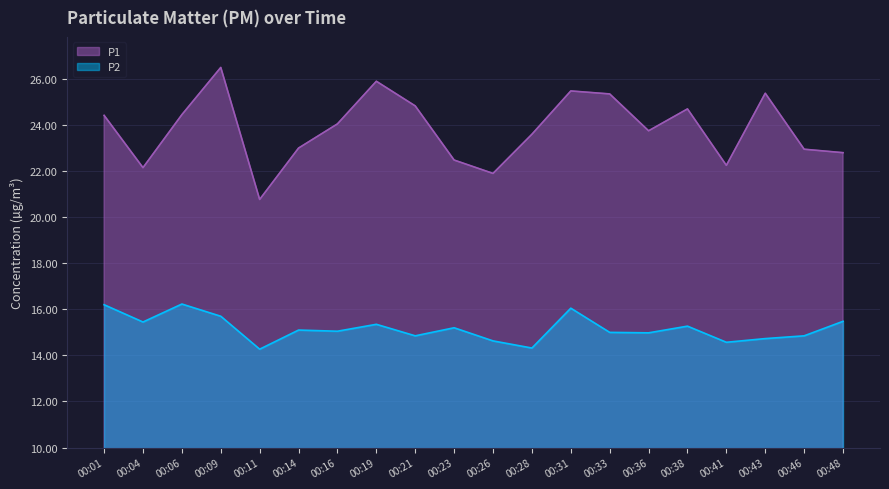

Rank the categories by P1 value from highest to lowest.

00:09, 00:19, 00:31, 00:43, 00:33, 00:21, 00:38, 00:06, 00:01, 00:16, 00:36, 00:28, 00:14, 00:46, 00:48, 00:23, 00:41, 00:04, 00:26, 00:11